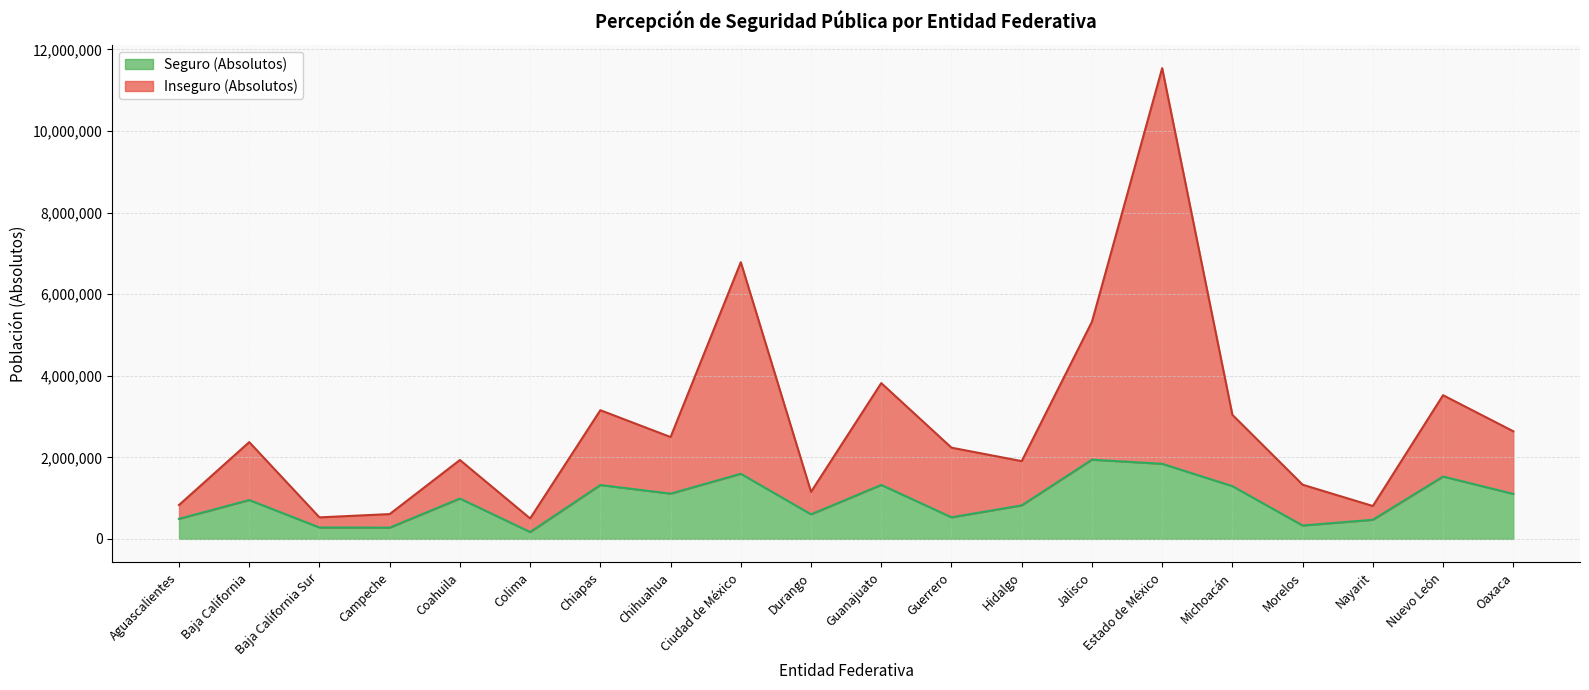

Which has a higher value, Guanajuato or Chiapas?

Guanajuato